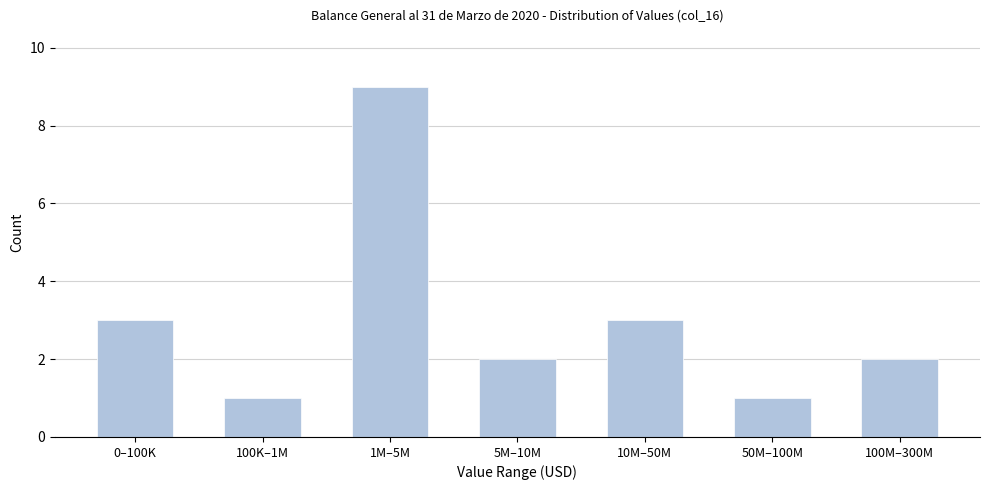

Reading right to left, extract all data points from this chart.

2	1	3	2	9	1	3